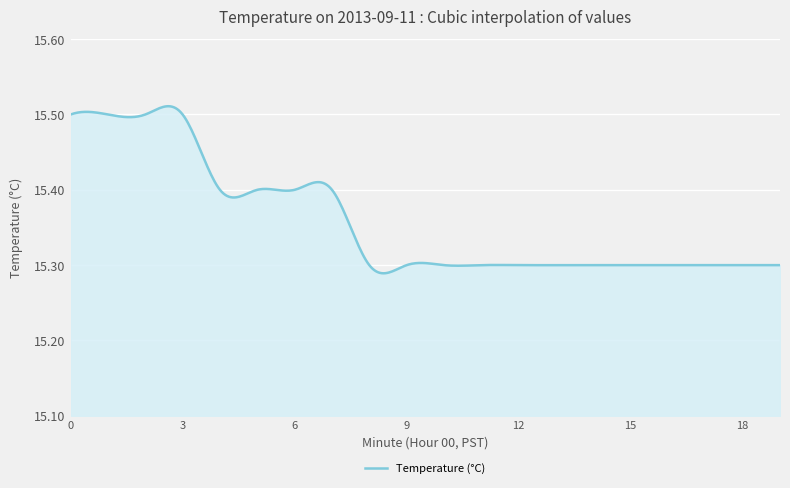

How many lines are shown in the chart?

1